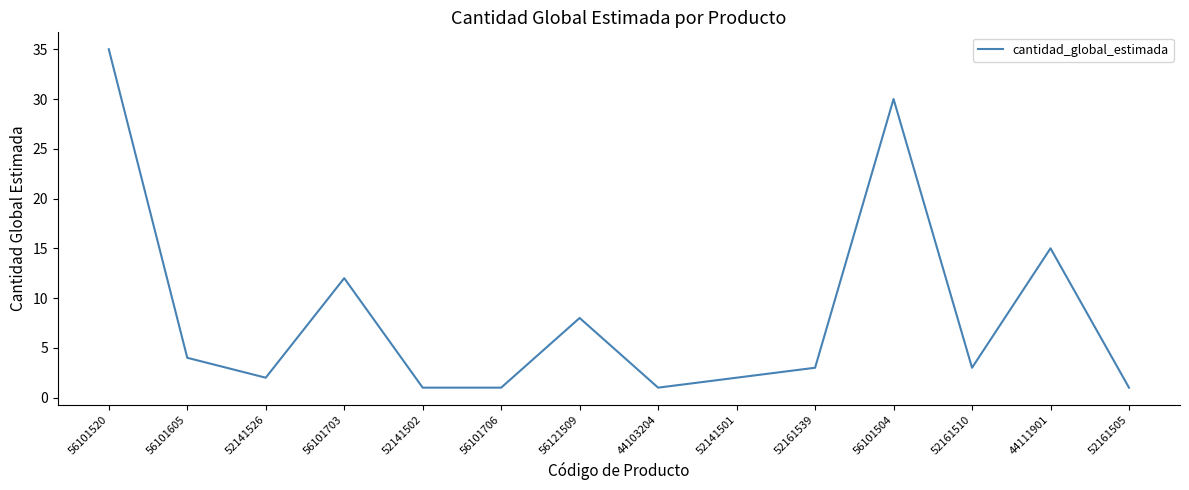

What is the ratio of the value at 52161505 to the value at 52161510?

0.3